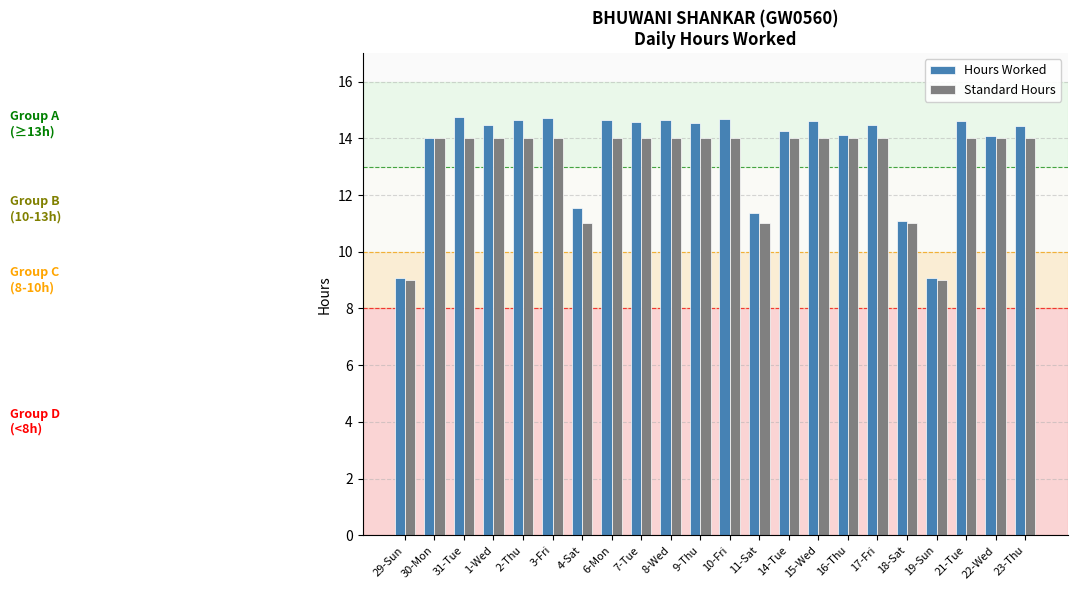

What is the difference between the Hours Worked values at 23-Thu and 15-Wed?

0.2